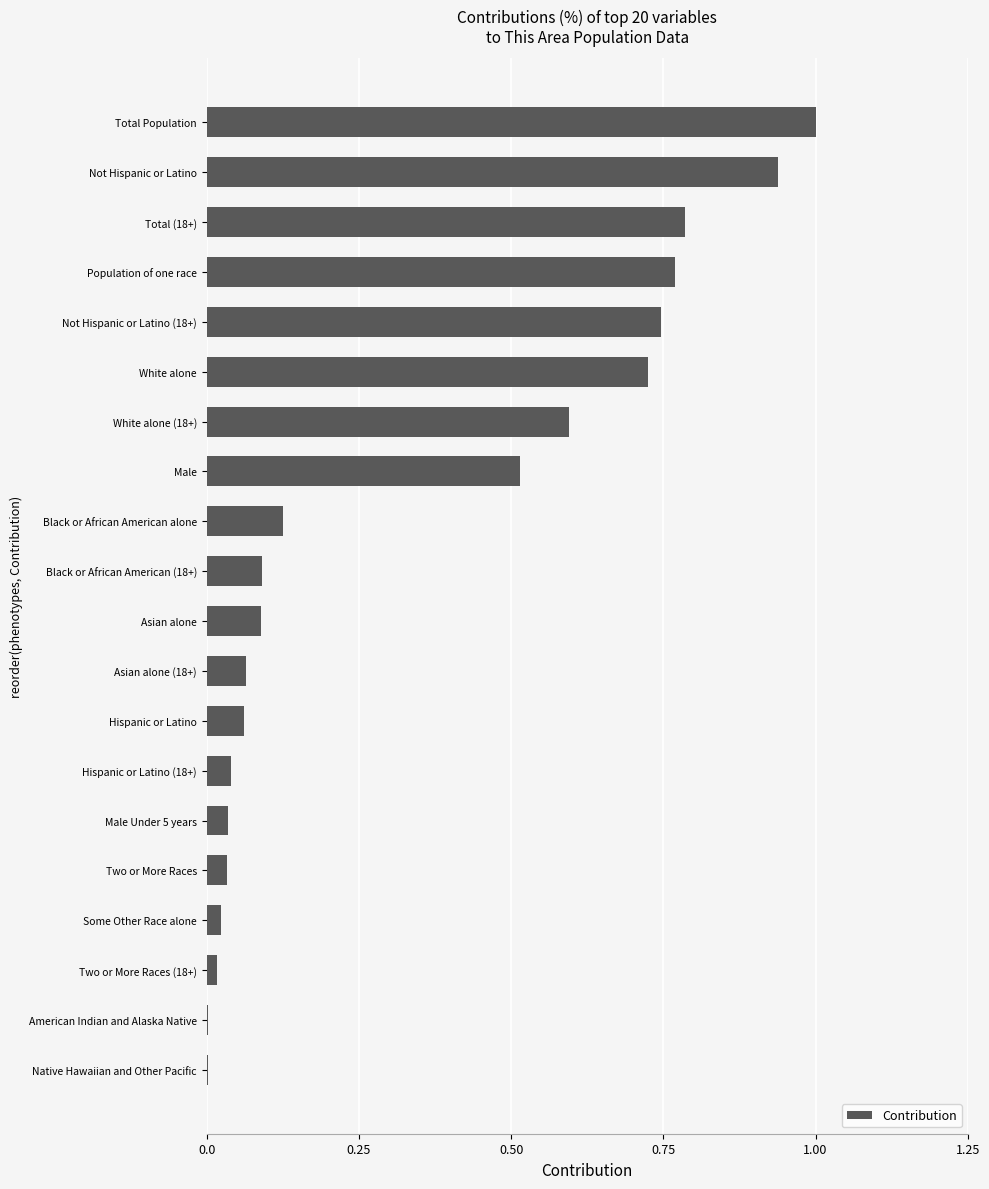

What is the sum of all values?

6.7